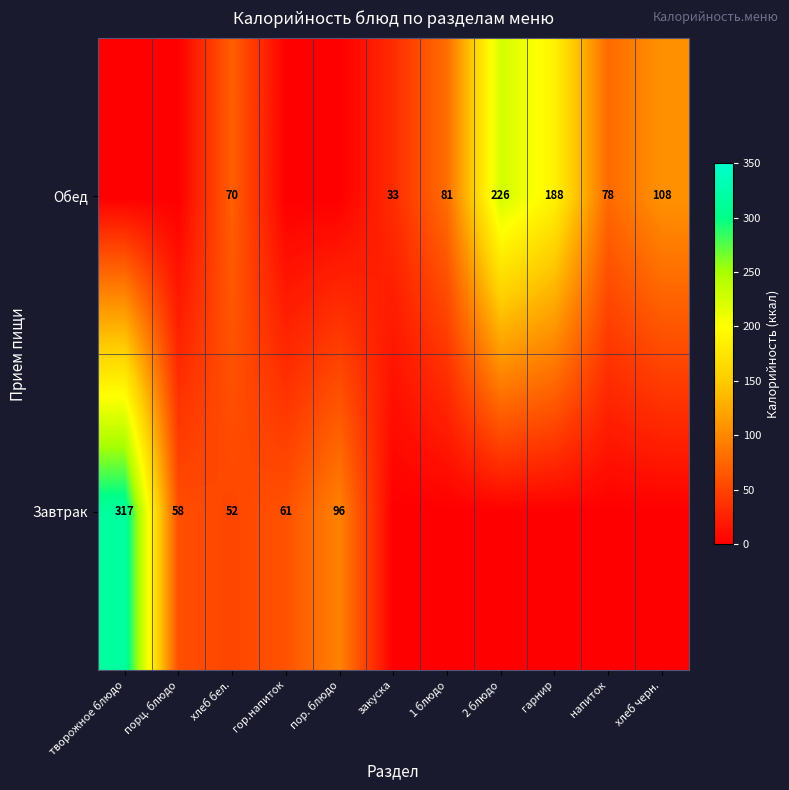

Is the value of Обед at хлеб черн. greater than the value of Завтрак at творожное блюдо?

No